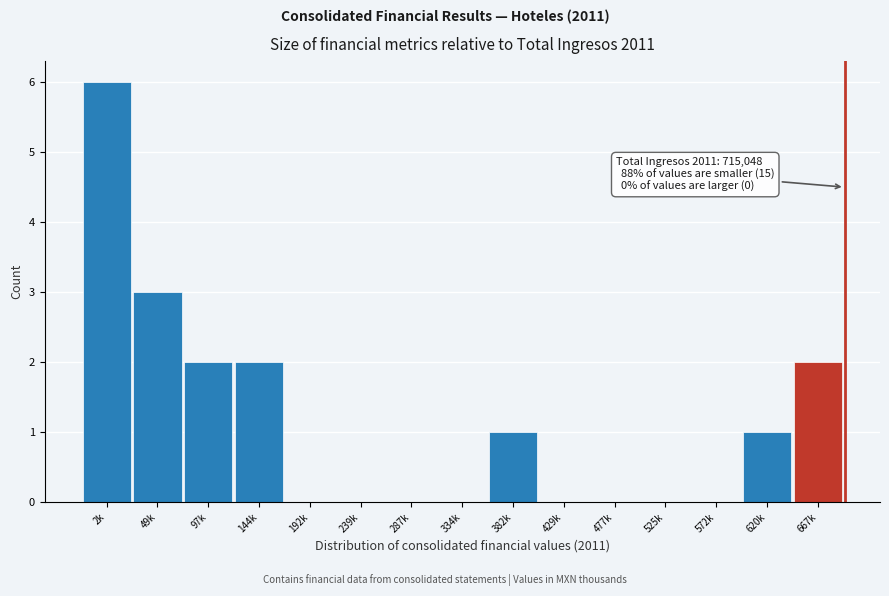

Reading left to right, what are all the values shown in this chart?

2k=6	49k=3	97k=2	144k=2	192k=0	239k=0	287k=0	334k=0	382k=1	429k=0	477k=0	525k=0	572k=0	620k=1	667k=2